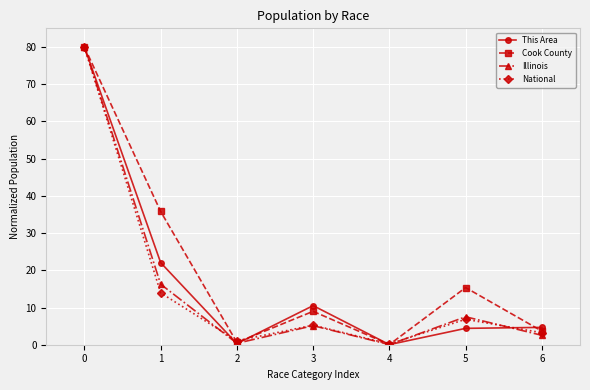

Which series changed the most between 0 and 6?

Illinois